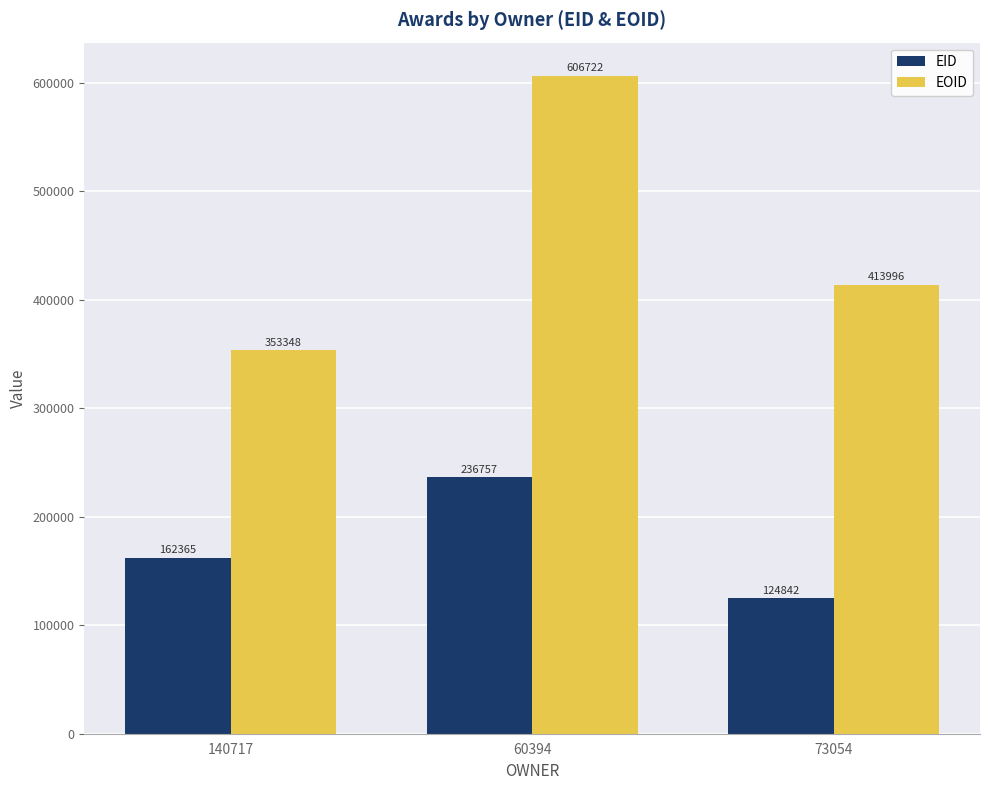

Does the chart contain any negative values?

No